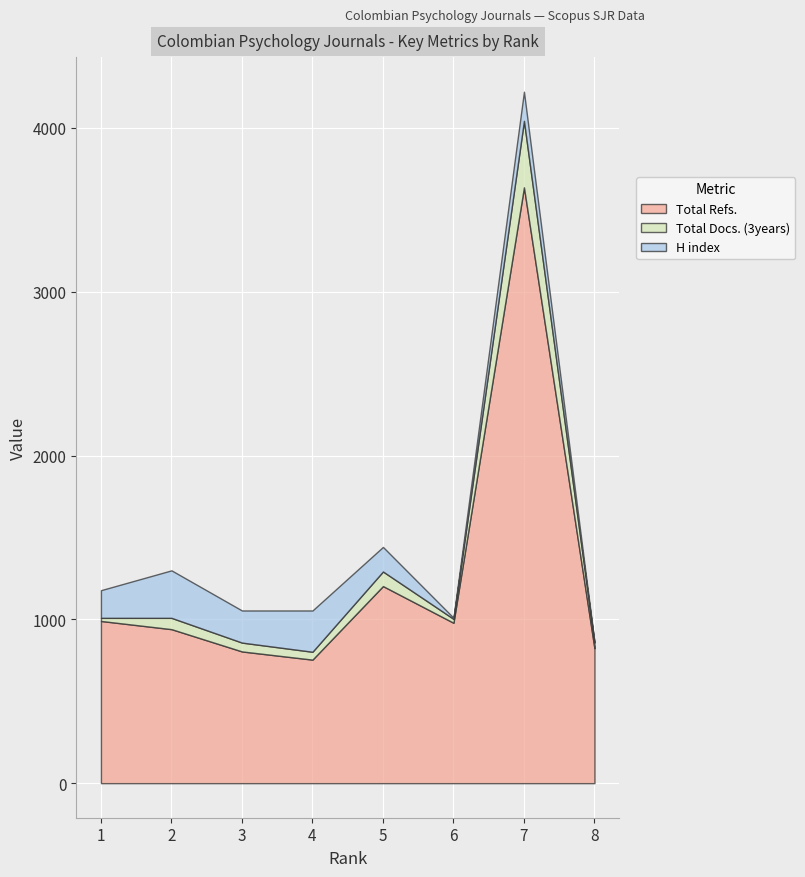

What is the average value of the Total Docs. (3years) series?

93